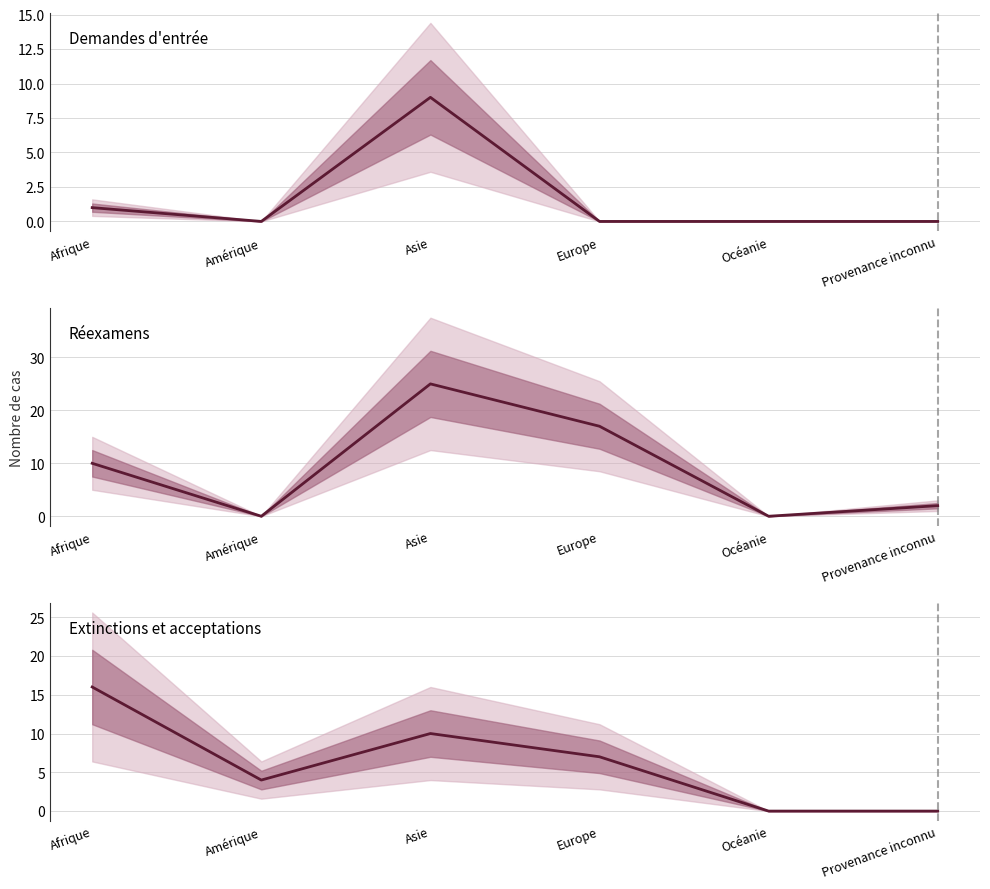

True or false: Total nouvelles demandes has more than 0 points higher than both neighbors.

True